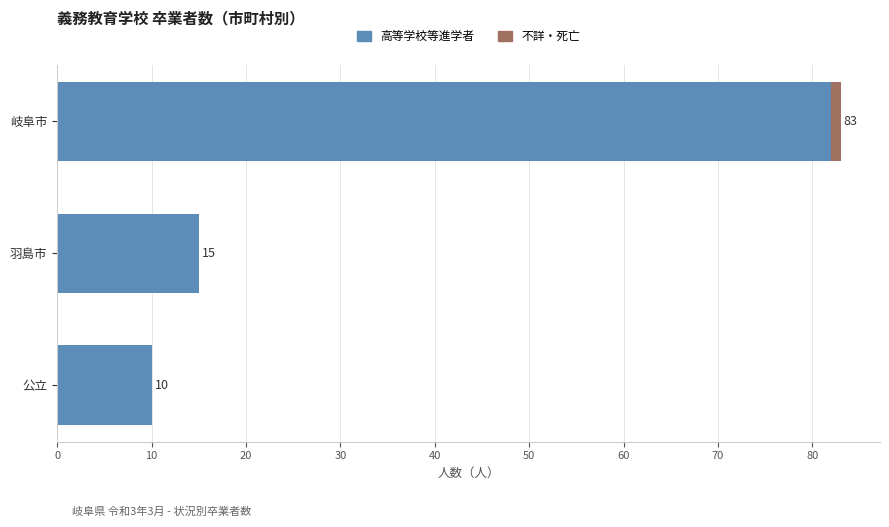

What is the approximate value of 高等学校等進学者 at 公立, to the nearest 10?

10